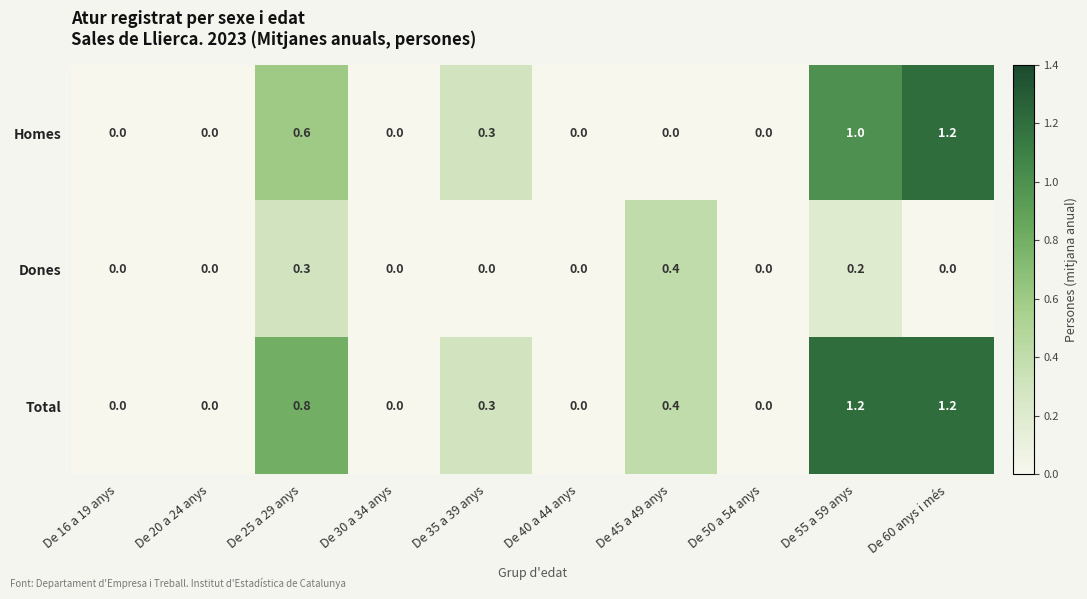

List the series in order of their overall mean, lowest first.

Dones, Homes, Total